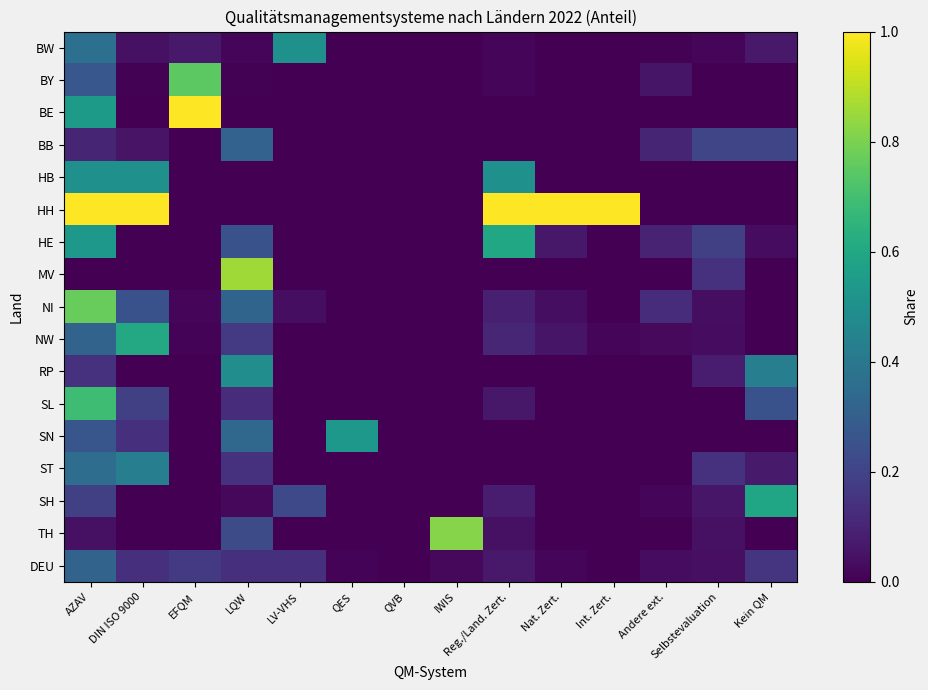

How many distinct data groups are displayed?

17